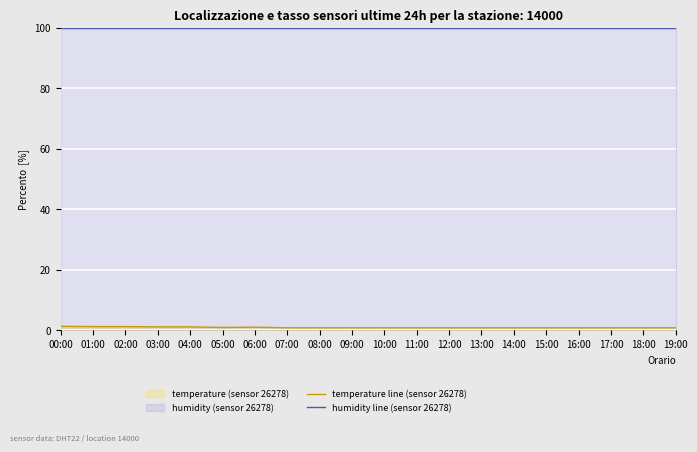

Reading right to left, transcribe all the data shown in this chart.

temperature line (sensor 26278): 19:00=0.8	18:00=0.8	17:00=0.8	16:00=0.8	15:00=0.8	14:00=0.8	13:00=0.8	12:00=0.8	11:00=0.8	10:00=0.8	09:00=0.8	08:00=0.8	07:00=0.8	06:00=1.0	05:00=0.9	04:00=1.0	03:00=1.0	02:00=1.1	01:00=1.1	00:00=1.2
humidity line (sensor 26278): 19:00=99.9	18:00=99.9	17:00=99.9	16:00=99.9	15:00=99.9	14:00=99.9	13:00=99.9	12:00=99.9	11:00=99.9	10:00=99.9	09:00=99.9	08:00=99.9	07:00=99.9	06:00=99.9	05:00=99.9	04:00=99.9	03:00=99.9	02:00=99.9	01:00=99.9	00:00=99.9